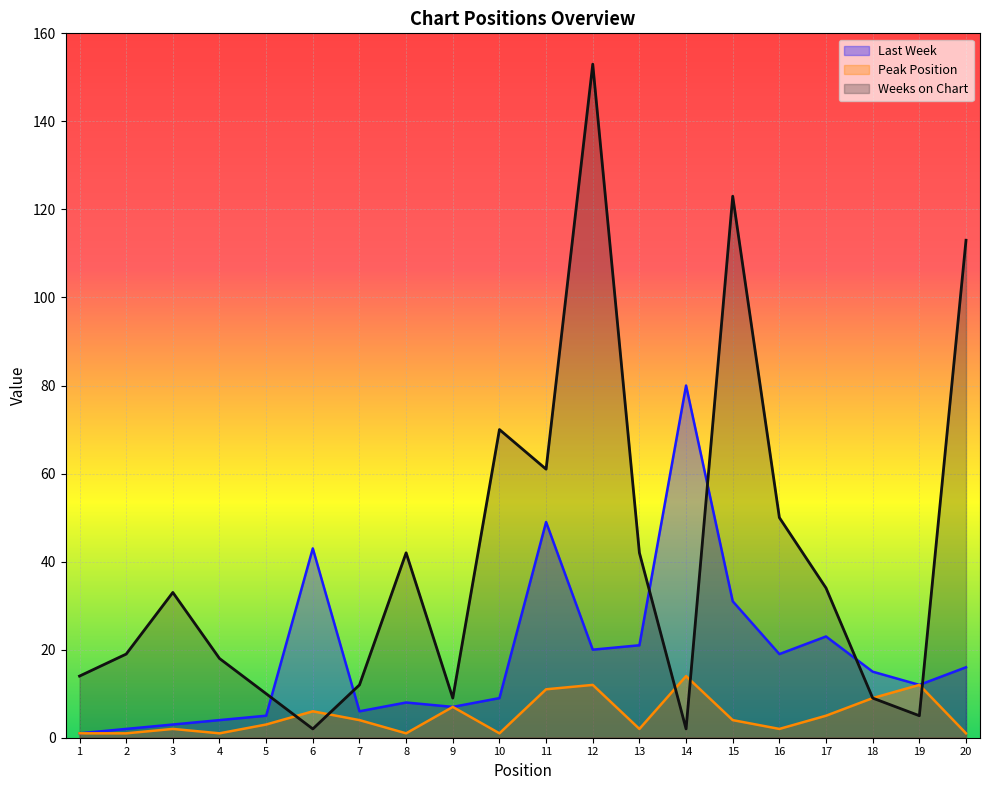

What is the total value across all series at 16?

71